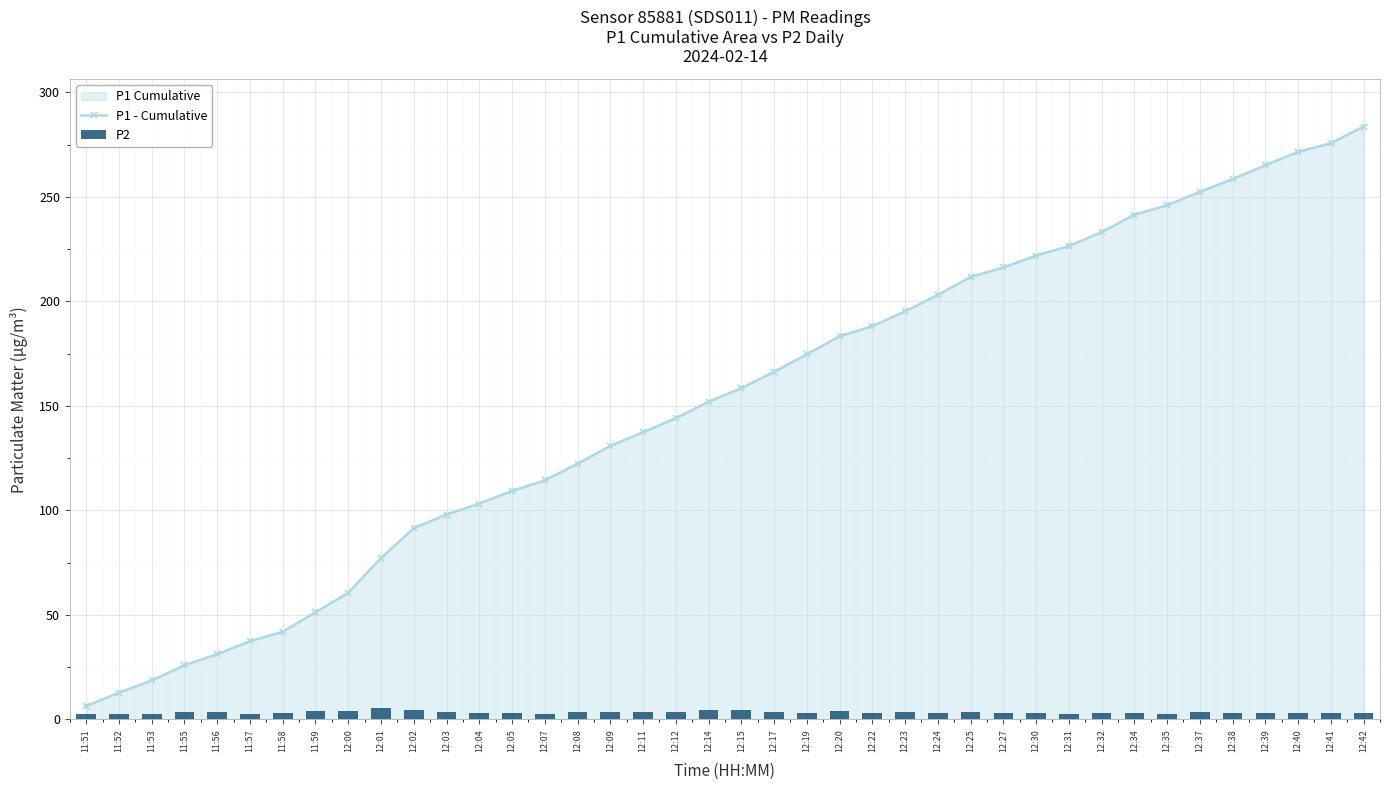

Reading right to left, extract all data points from this chart.

P1 - Cumulative: 283.7	275.7	271.5	265.2	258.5	252.5	246.0	241.5	233.1	226.4	221.9	216.2	211.7	203.1	195.2	188.1	183.3	174.7	166.3	158.5	152.0	144.1	137.4	130.8	122.3	114.3	109.3	103.2	98.0	91.5	77.2	60.5	51.2	41.9	37.4	31.2	25.9	18.6	12.7	6.4
P2: 3.0	3.0	2.8	3.2	2.9	3.3	2.8	2.8	2.8	2.5	3.0	3.0	3.5	3.2	3.5	3.1	3.8	3.2	3.3	4.2	4.4	3.6	3.6	3.6	3.4	2.6	3.1	3.1	3.5	4.5	5.6	4.1	3.9	2.8	2.6	3.3	3.3	2.4	2.5	2.7